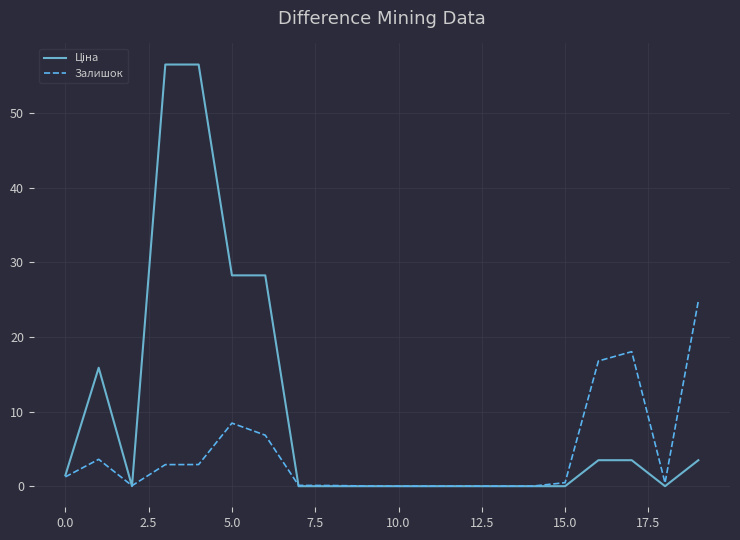

Does the chart have visible grid lines?

Yes